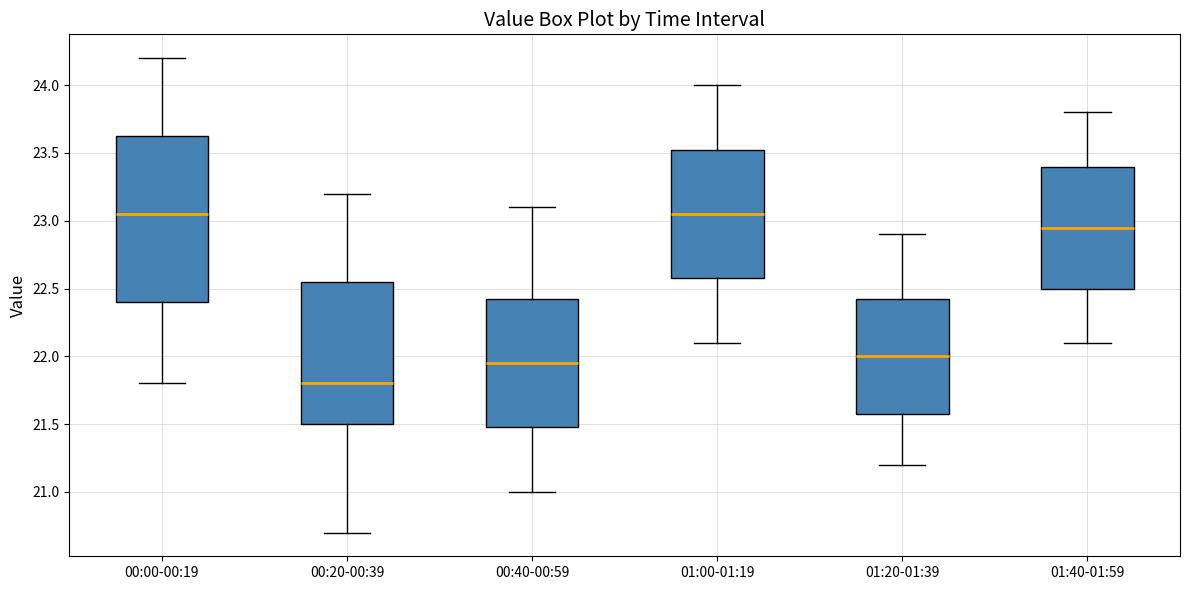

Where does the median line of the box for 01:00-01:19 sit on the y-axis? The values are not printed on the chart, so give them approximately, as read against the axis.

23.05